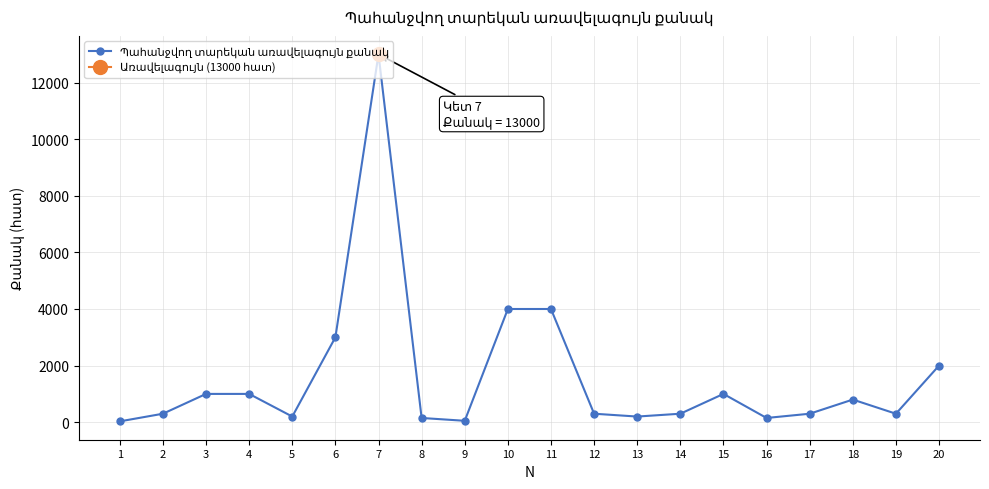

What is the sum of all values?

32080